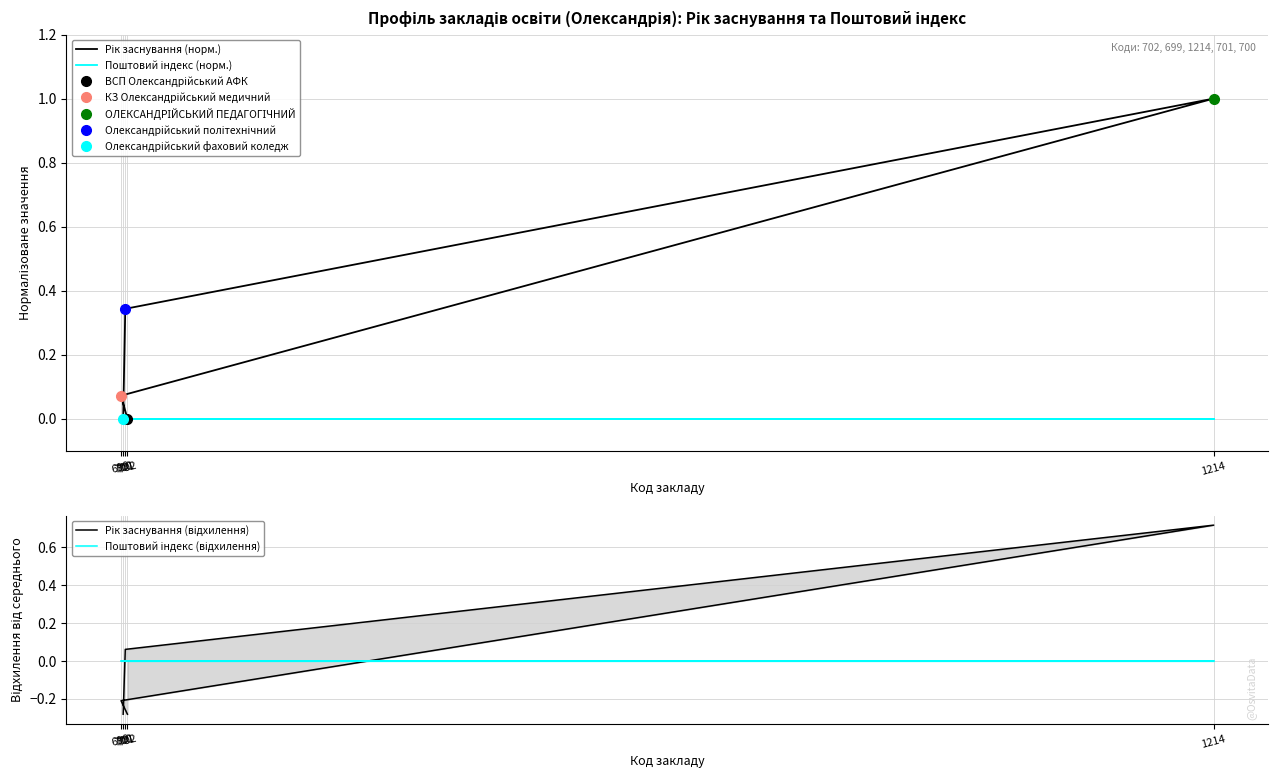

Reading left to right, list all the values displayed in this chart.

Рік заснування (норм.): 702=0.0	699=0.1	1214=1.0	701=0.3	700=0.0
Поштовий індекс (норм.): 702=0.0	699=0.0	1214=0.0	701=0.0	700=0.0
Рік заснування (відхилення): 702=-0.3	699=-0.2	1214=0.7	701=0.1	700=-0.3
Поштовий індекс (відхилення): 702=0.0	699=0.0	1214=0.0	701=0.0	700=0.0